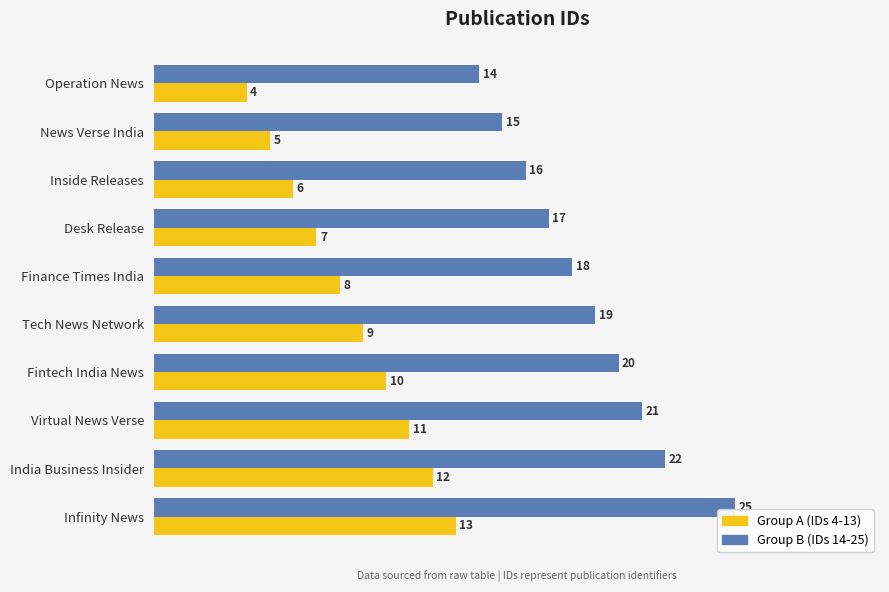

What is the difference between the maximum and minimum values in the Group B (IDs 14-25) series?

11